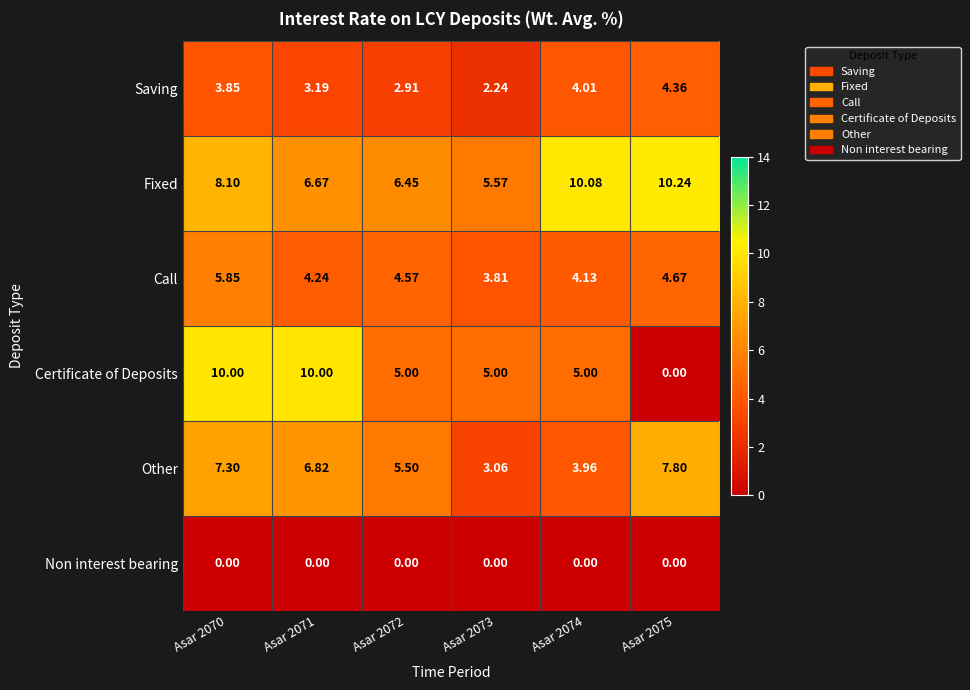

Which series has the largest total across all categories?

Fixed